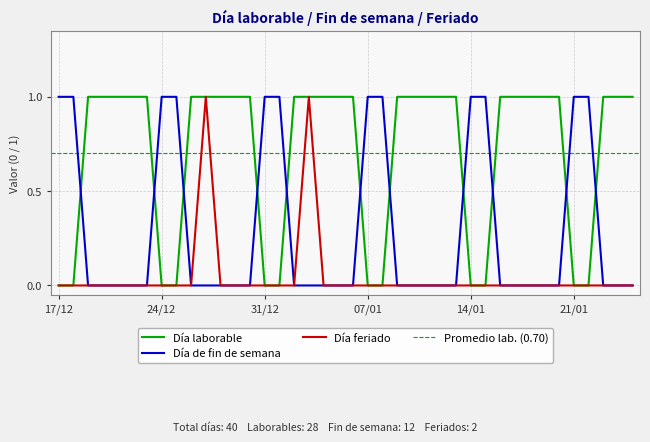

What is the difference between the Día laborable values at 20/12 and 01/01?

1